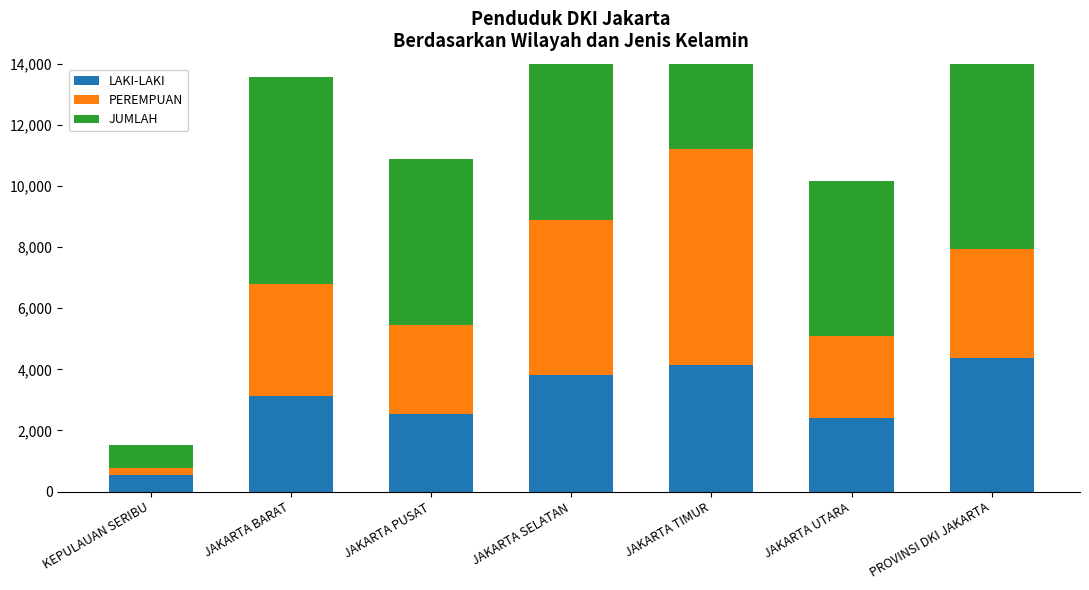

What is the difference between the LAKI-LAKI values at JAKARTA UTARA and JAKARTA SELATAN?

1411